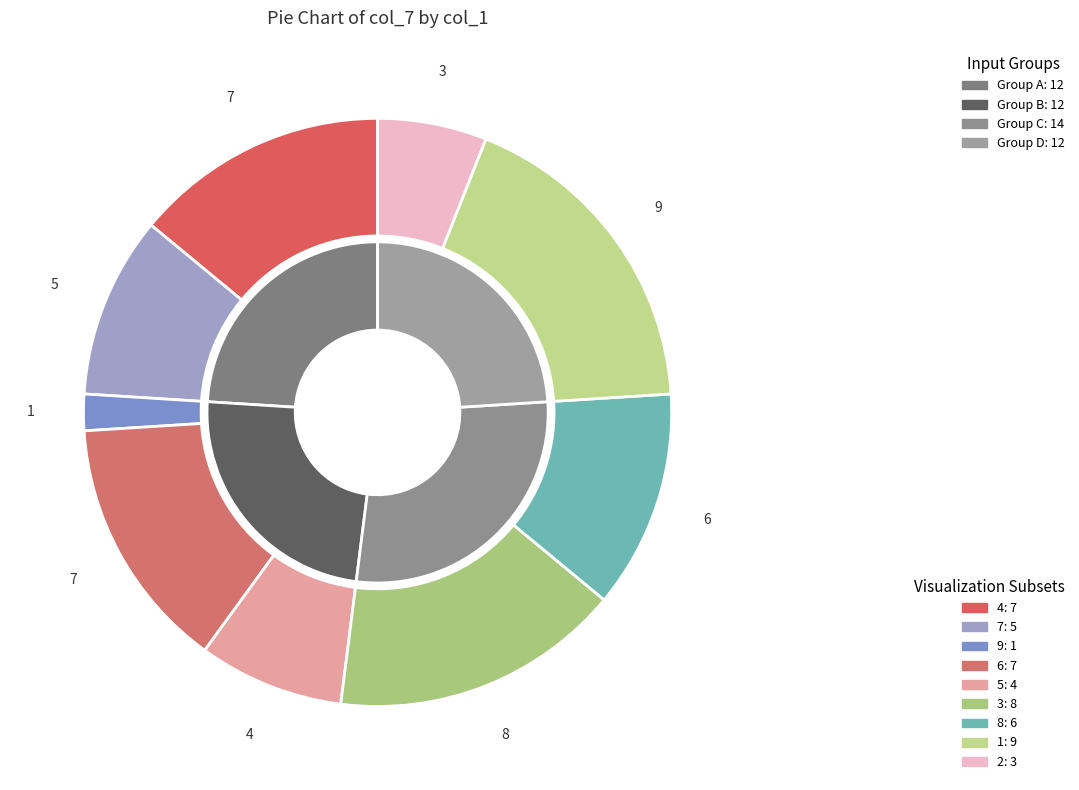

How many slices are in this pie chart?

9